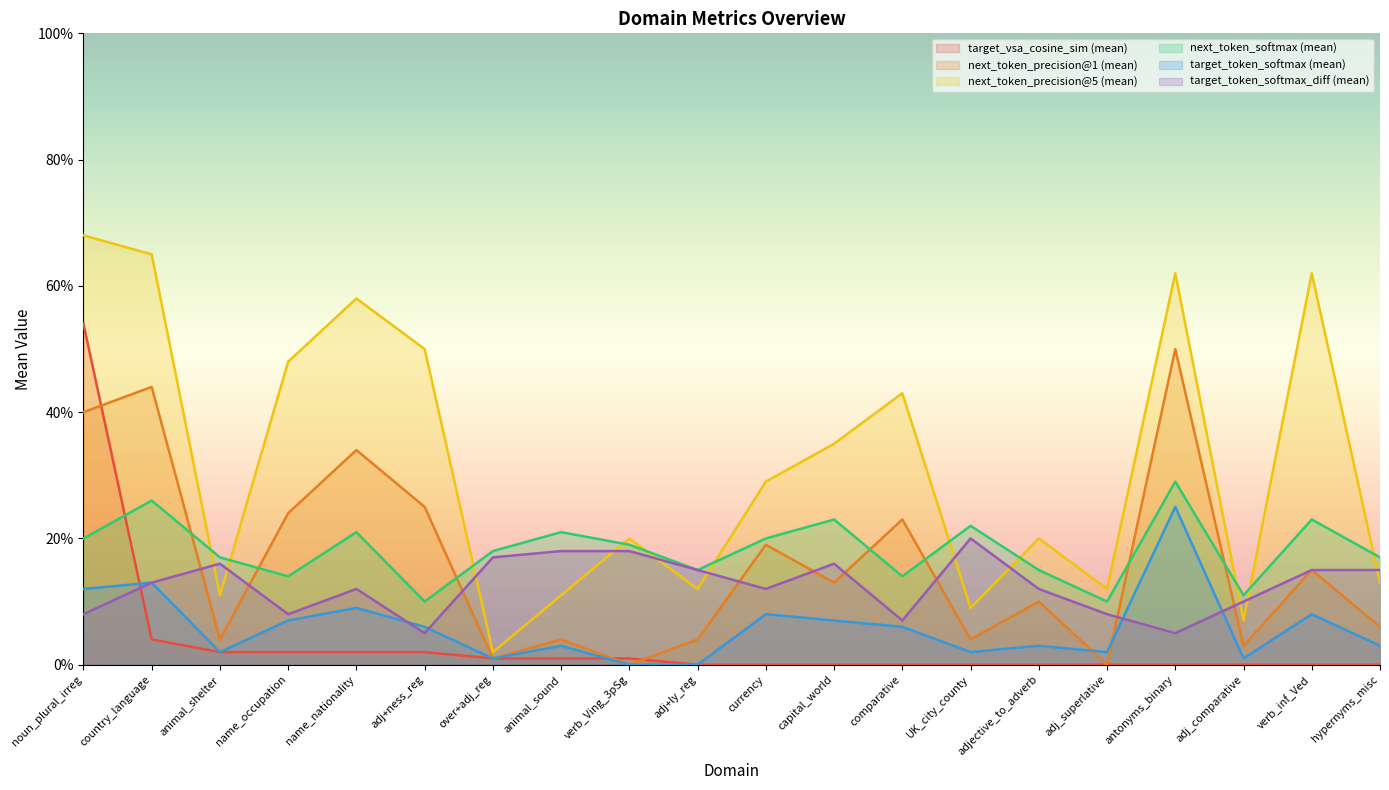

True or false: next_token_precision@1 (mean) has a value of -0.3 at adj_superlative.

False